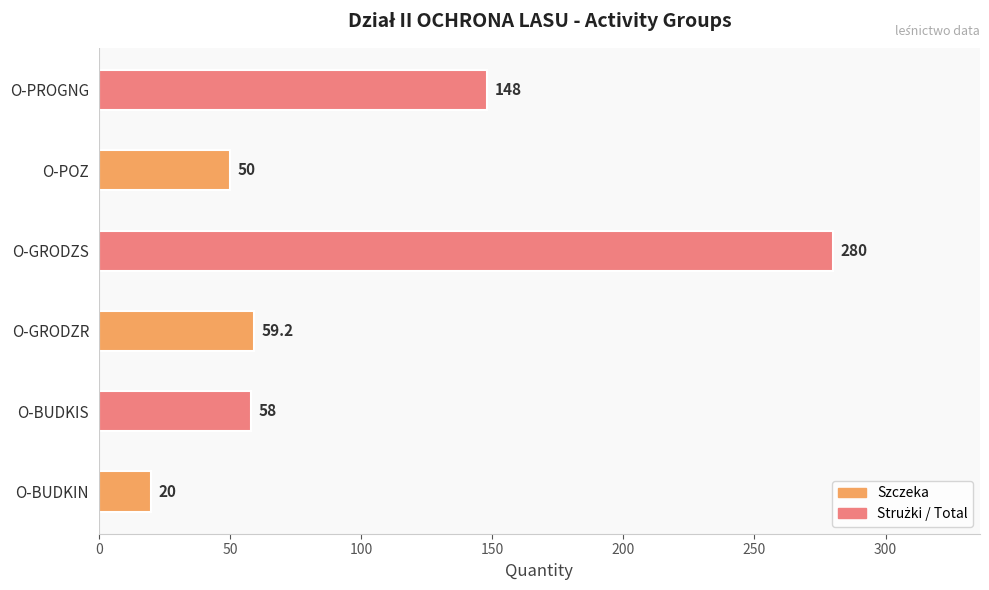

How many series are shown in this chart?

1